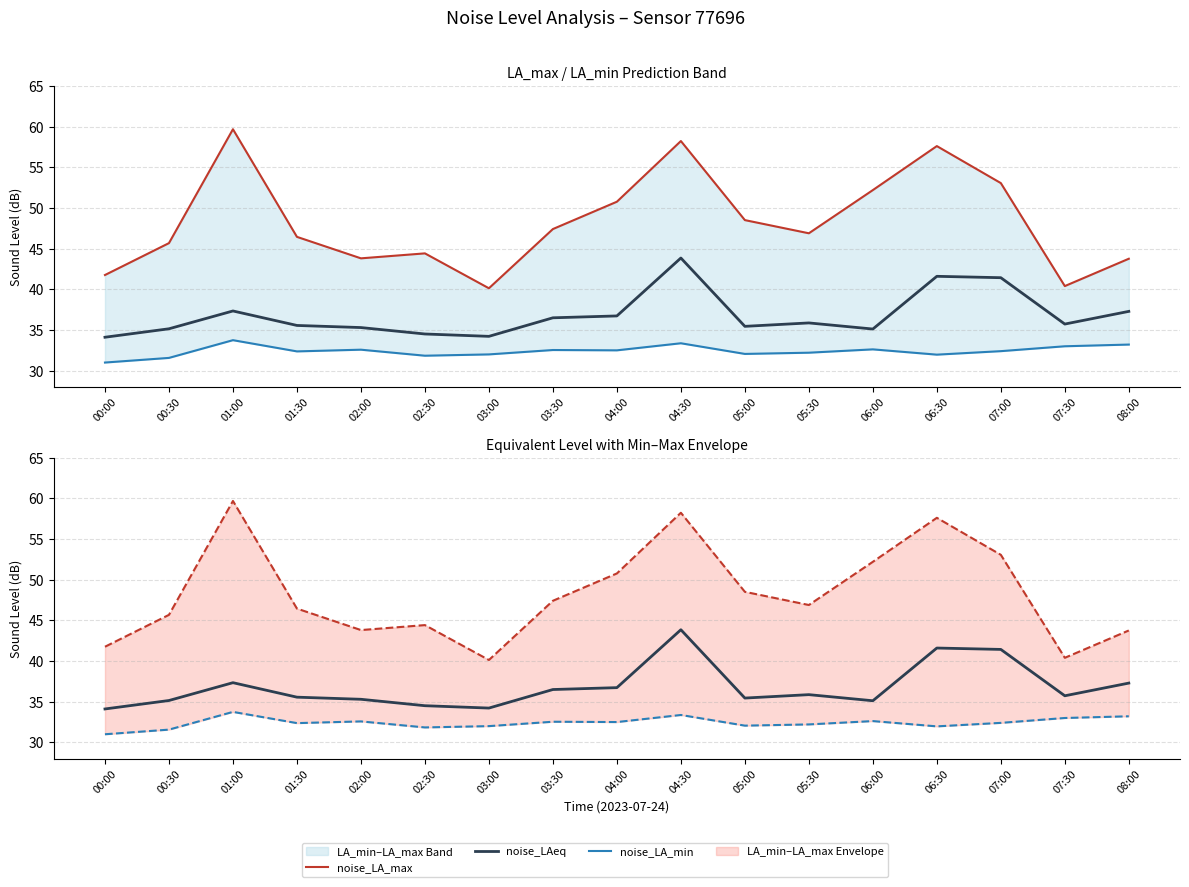

What position from the left is 08:00?

17